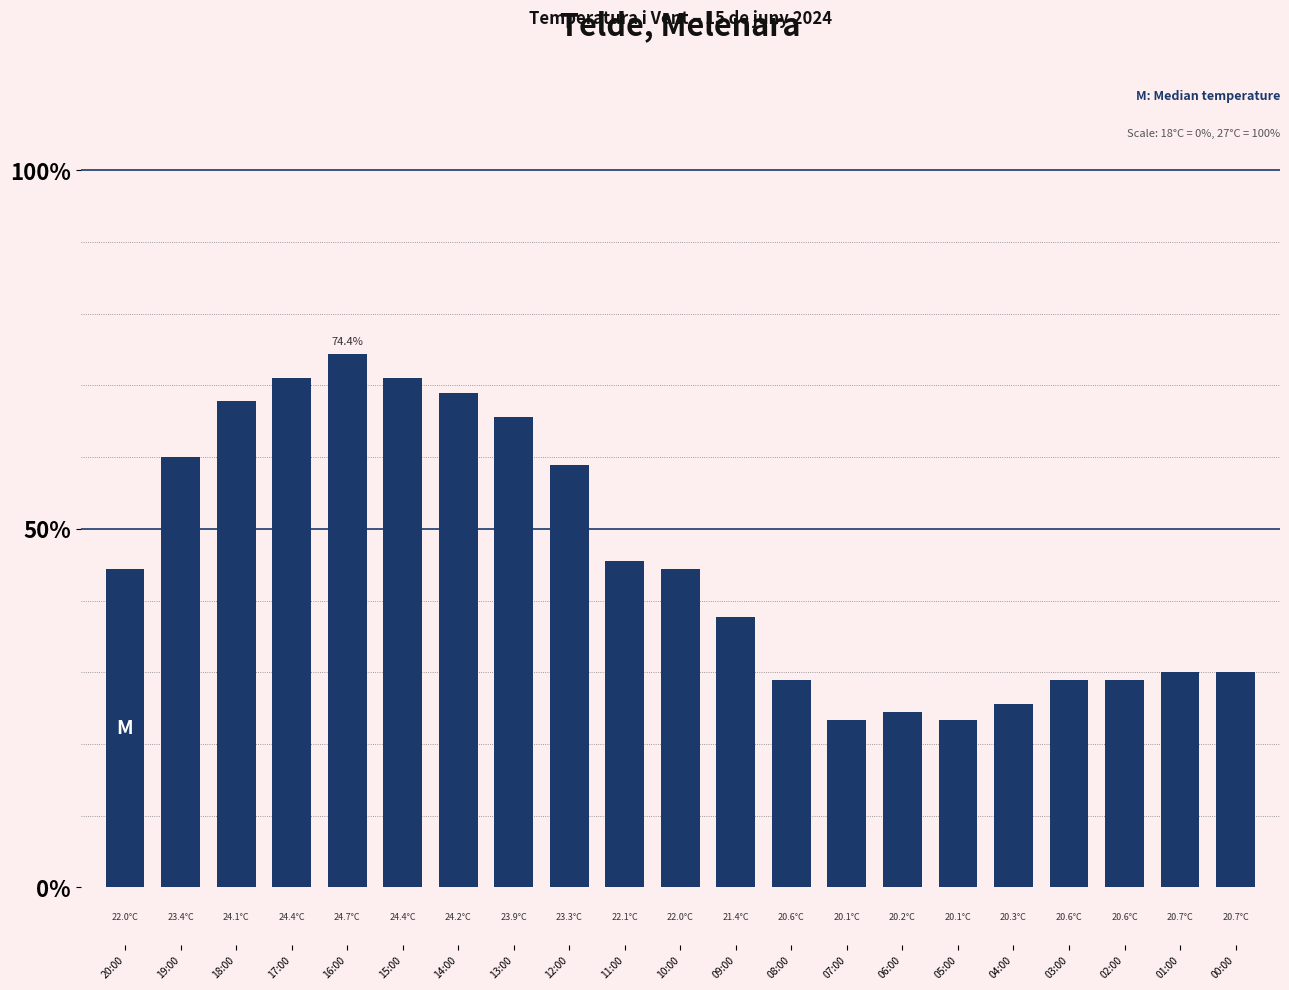

What is the sum of the values at 20:00 and 17:00?

115.6